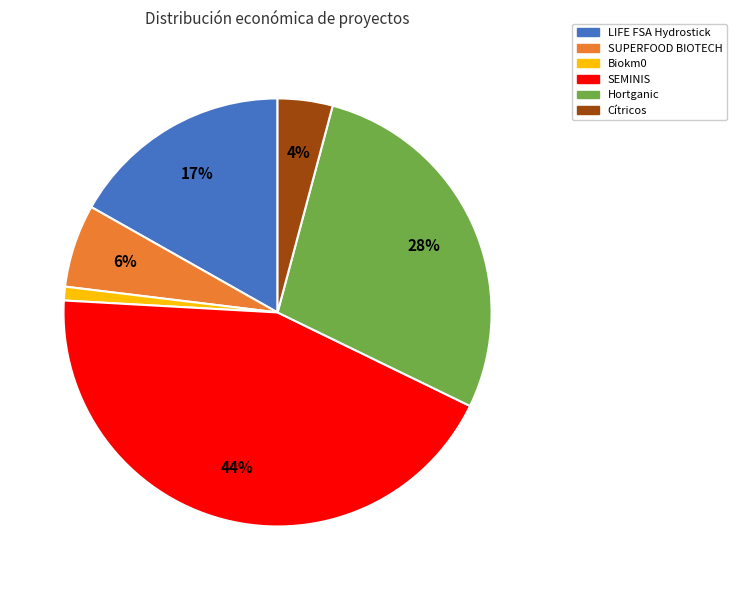

True or false: SUPERFOOD BIOTECH accounts for 1% of the total.

False